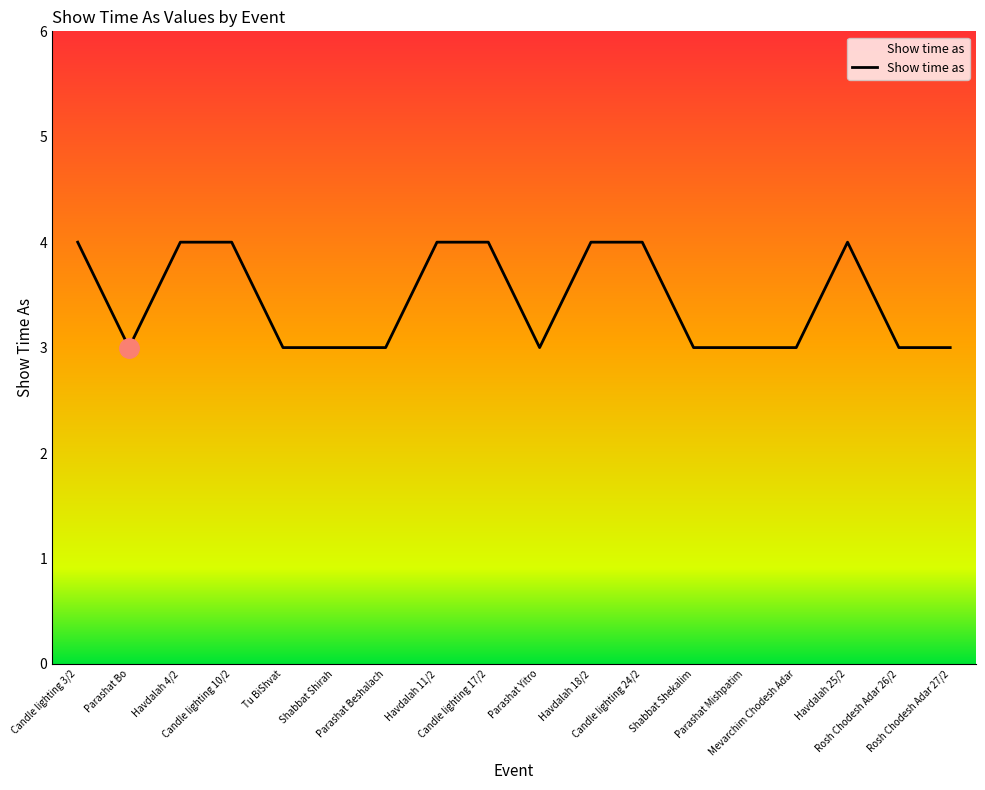

What is the greatest value displayed?

4